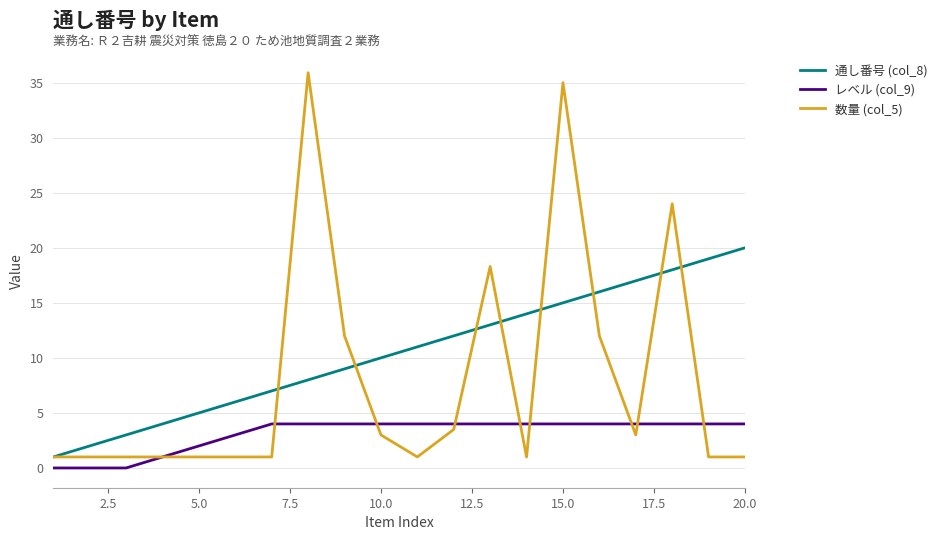

Which series has the largest total across all categories?

通し番号 (col_8)